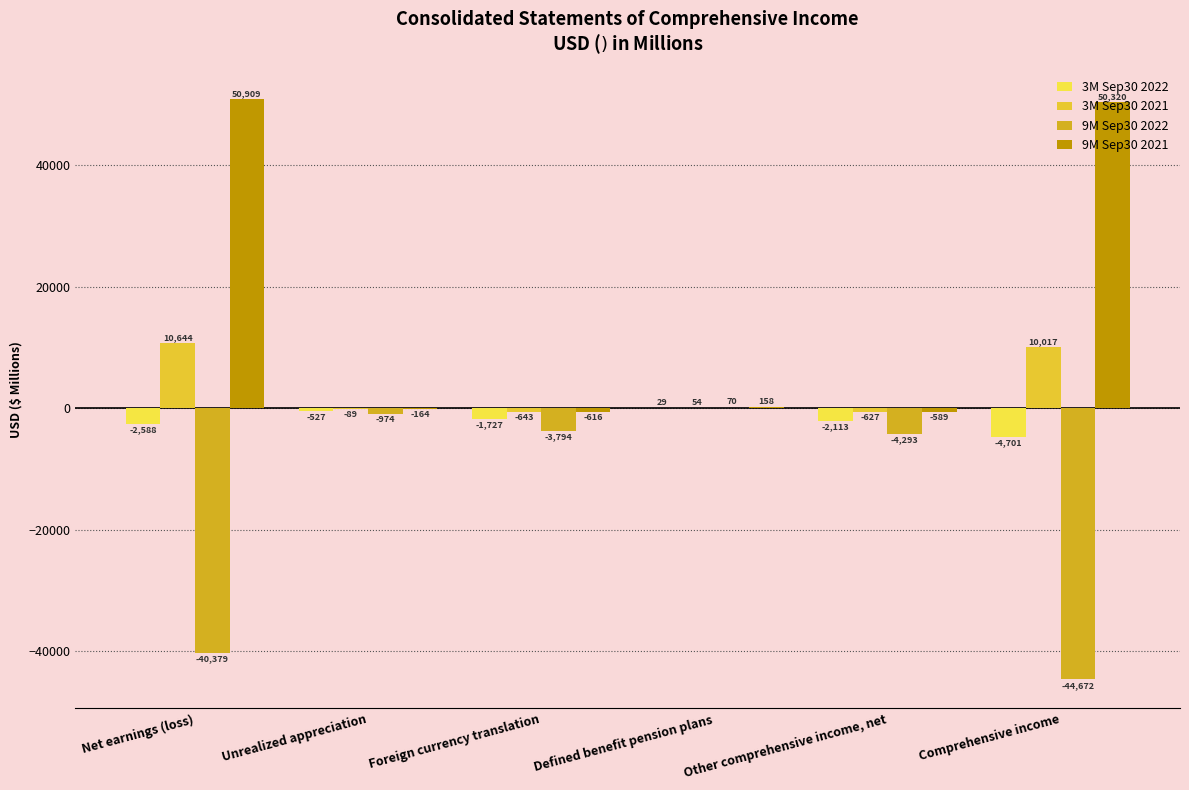

Which series changed the most between Foreign currency translation and Defined benefit pension plans?

9M Sep30 2022